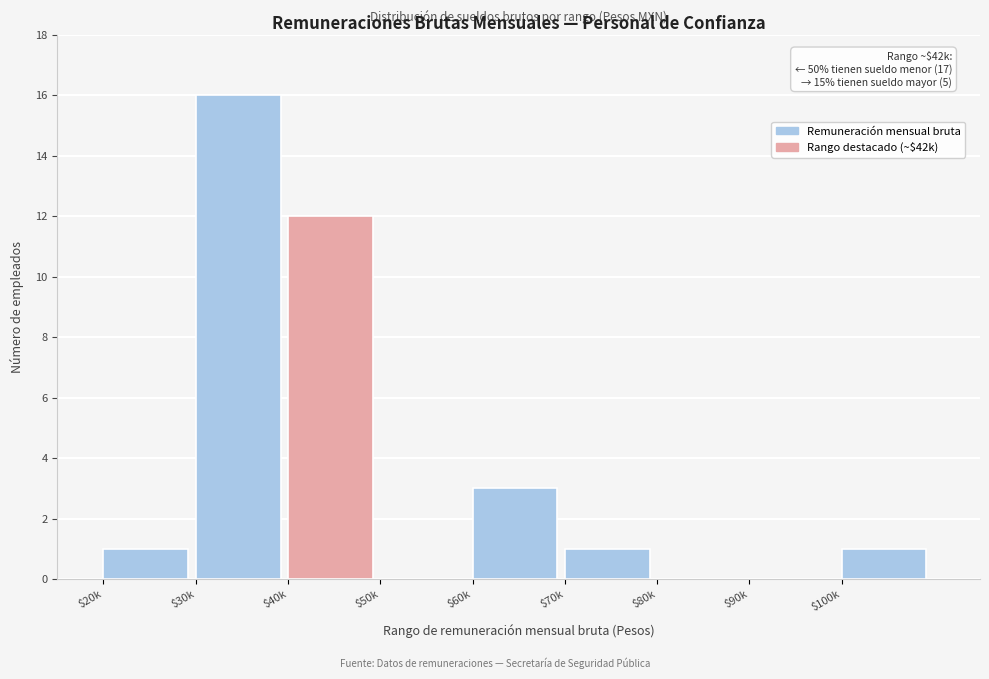

At which label is the value closest to 8?

$40k